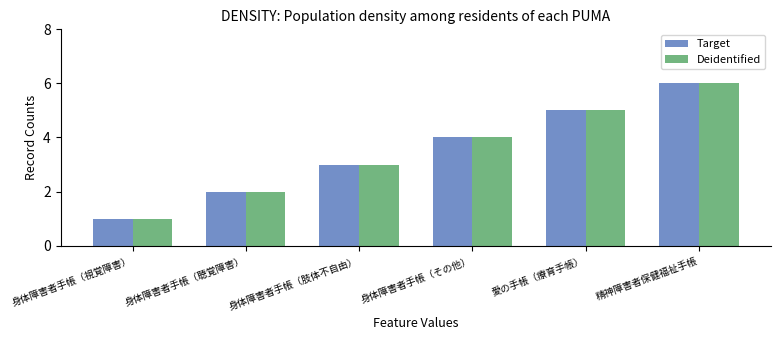

What is the highest value of the Target series?

6